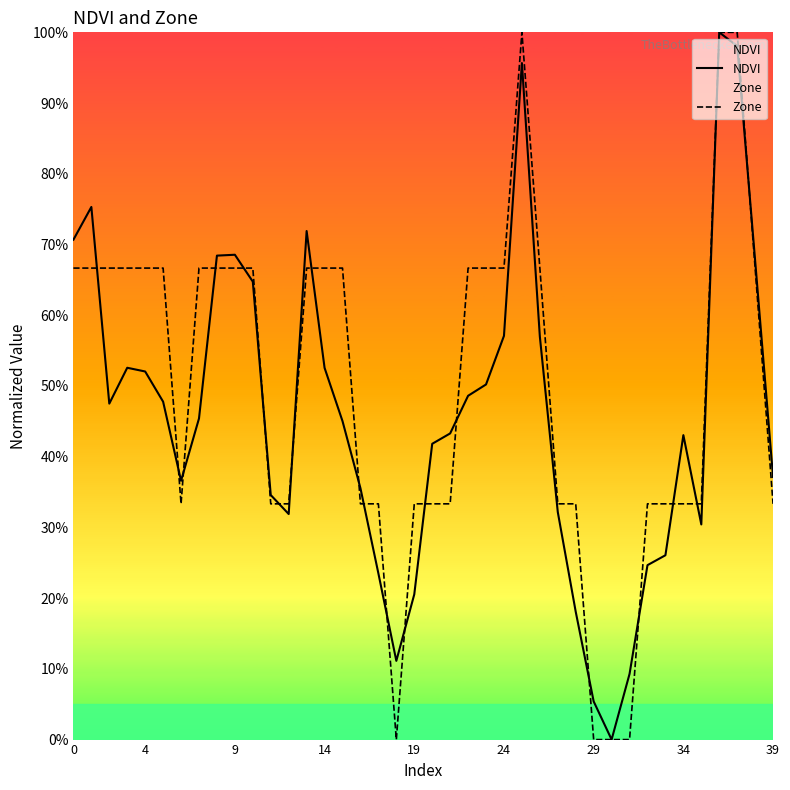

Between 10 and 21, which series saw the biggest shift?

Zone